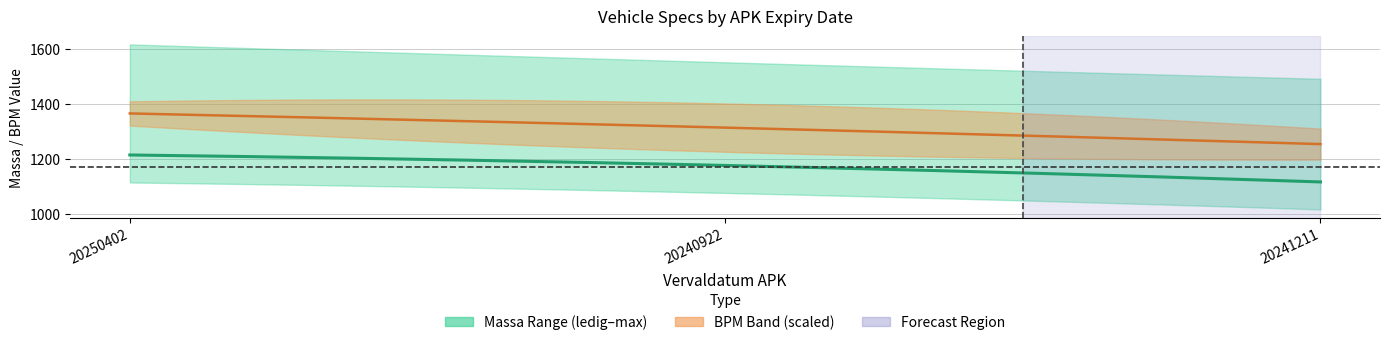

Which series has the largest total across all categories?

bruto_bpm